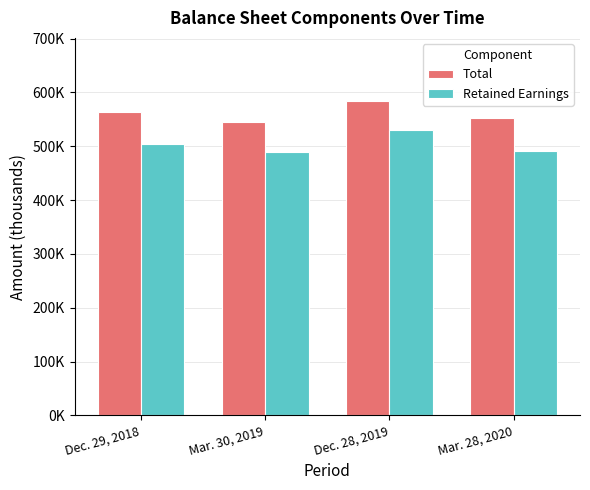

What are all the series names shown in the legend?

Total, Retained Earnings